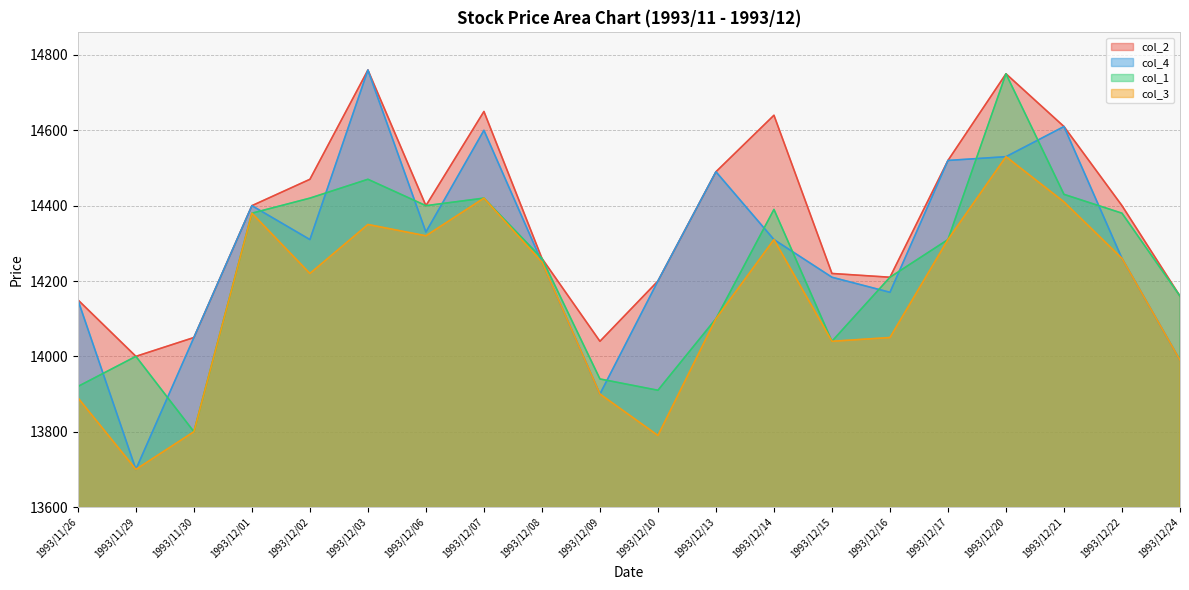

Where is col_2 nearest to the value 14380?

1993/12/01